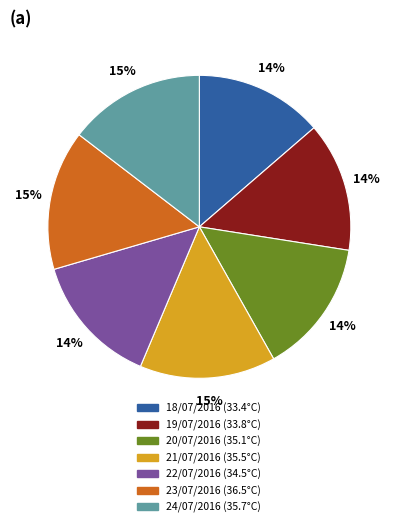

Count the number of slices in the pie.

7